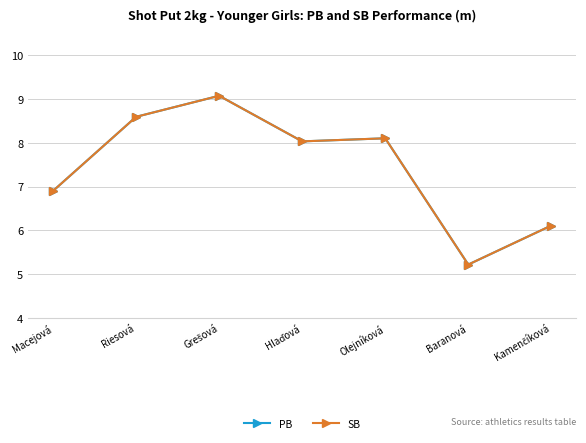

Reading right to left, transcribe all the data shown in this chart.

PB: 6.1	5.2	8.1	8.0	9.1	8.6	6.9
SB: 6.1	5.2	8.1	8.0	9.1	8.6	6.9